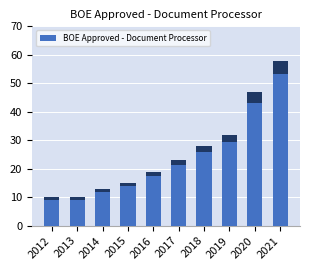

True or false: the data shows 10 at 2012.

True